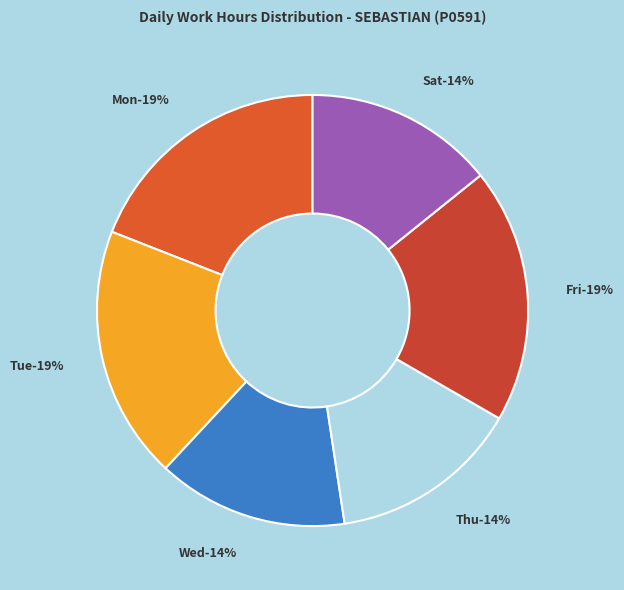

What is the ratio of the value at 10 (Mon) to the value at 25 (Tue)?

1.0